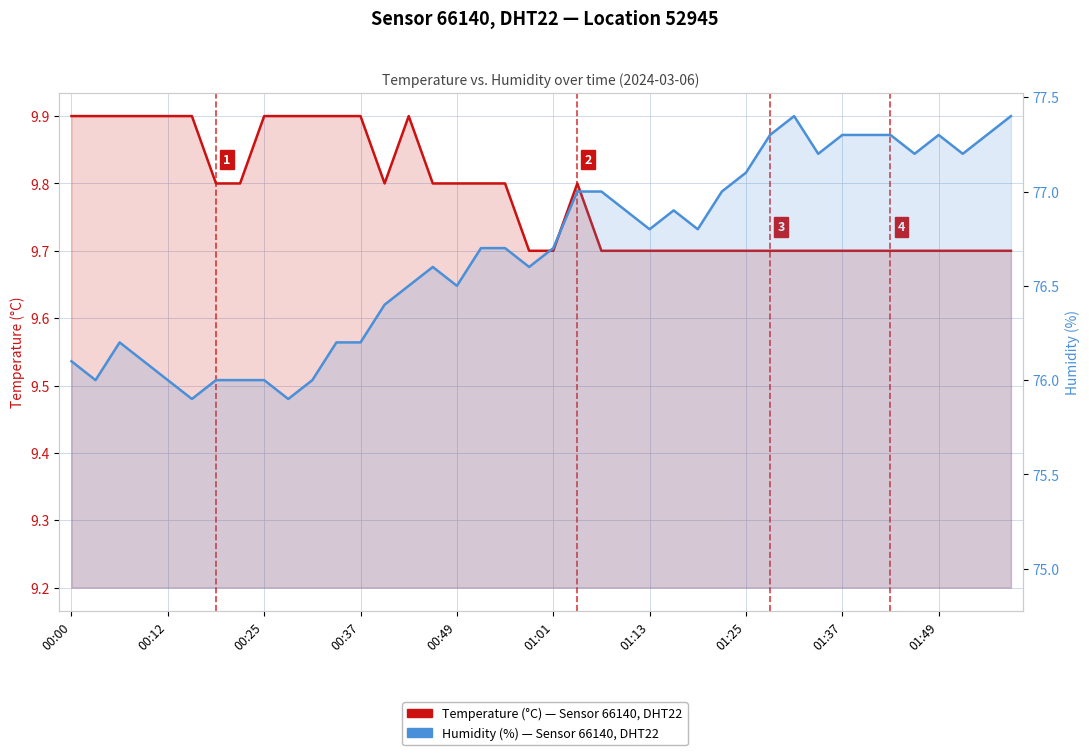

What is the spread (max minus min) of values at 00:37?

66.2